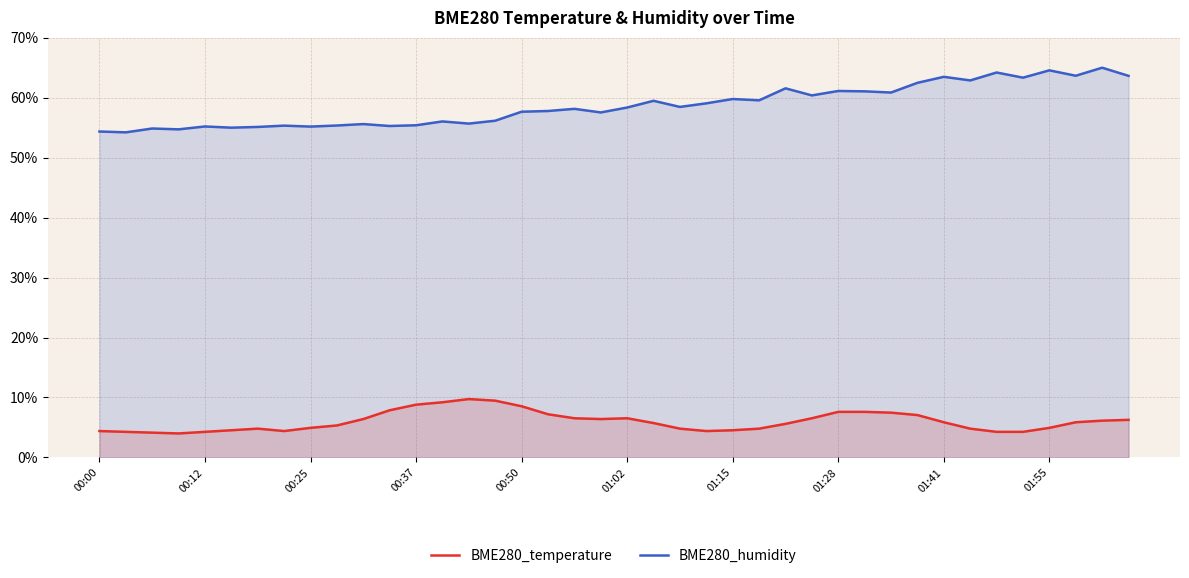

The value of BME280_humidity at 00:50 is 82.3. True or false?

False